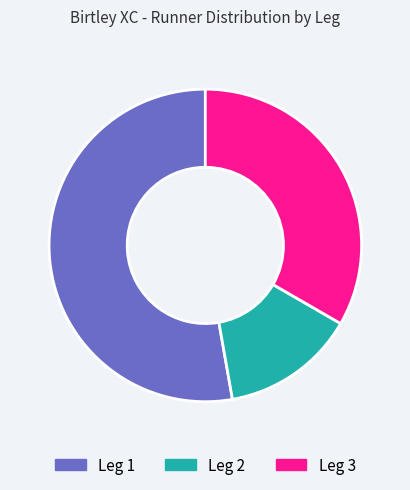

True or false: Leg 3 accounts for 33% of the total.

True